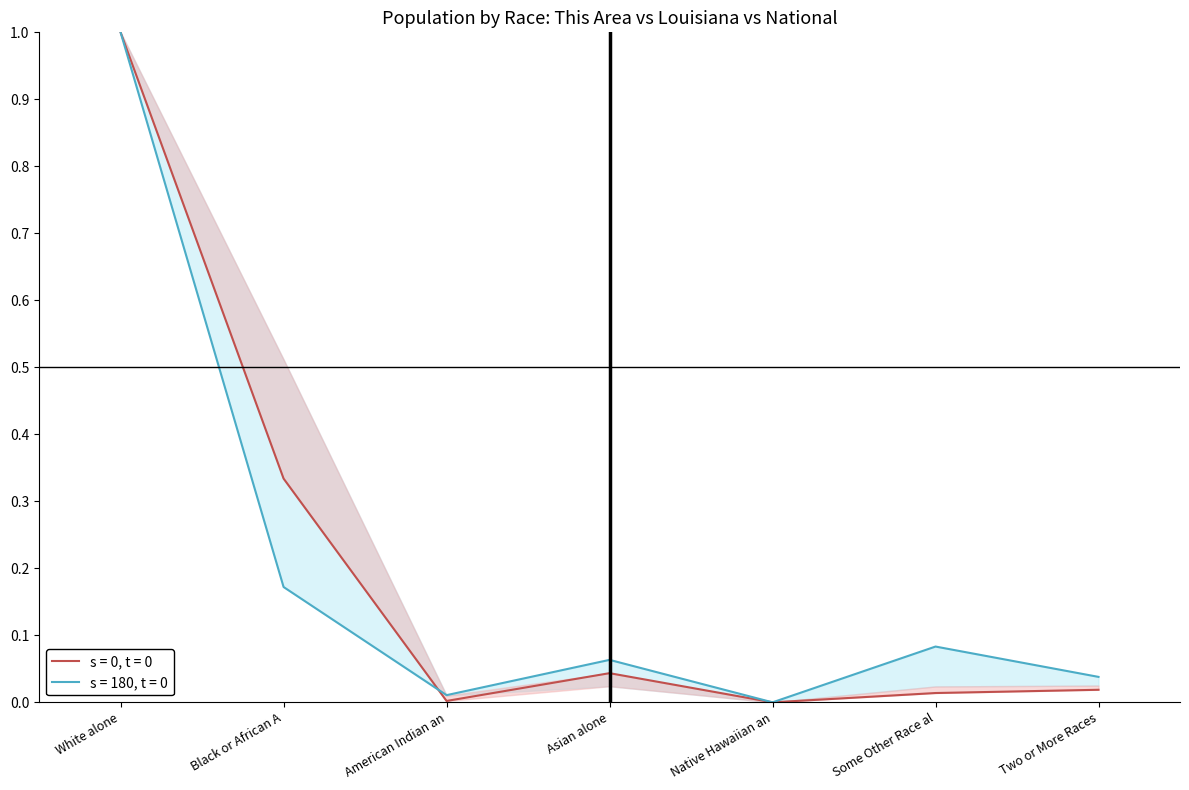

What is the total value across all series at Two or More Races?

0.1